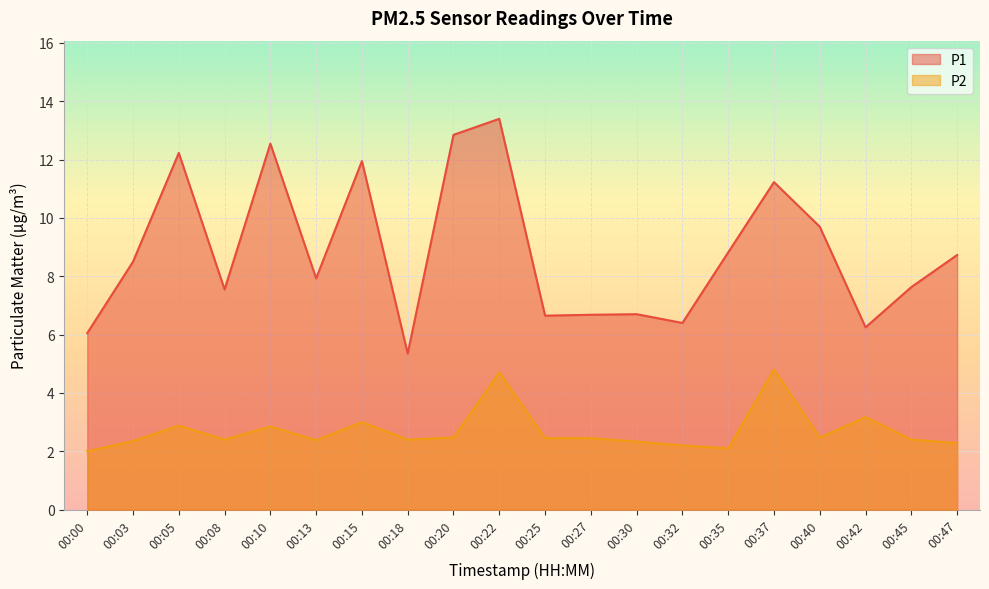

Is the value of P1 at 00:00 greater than the value of P2 at 00:35?

Yes